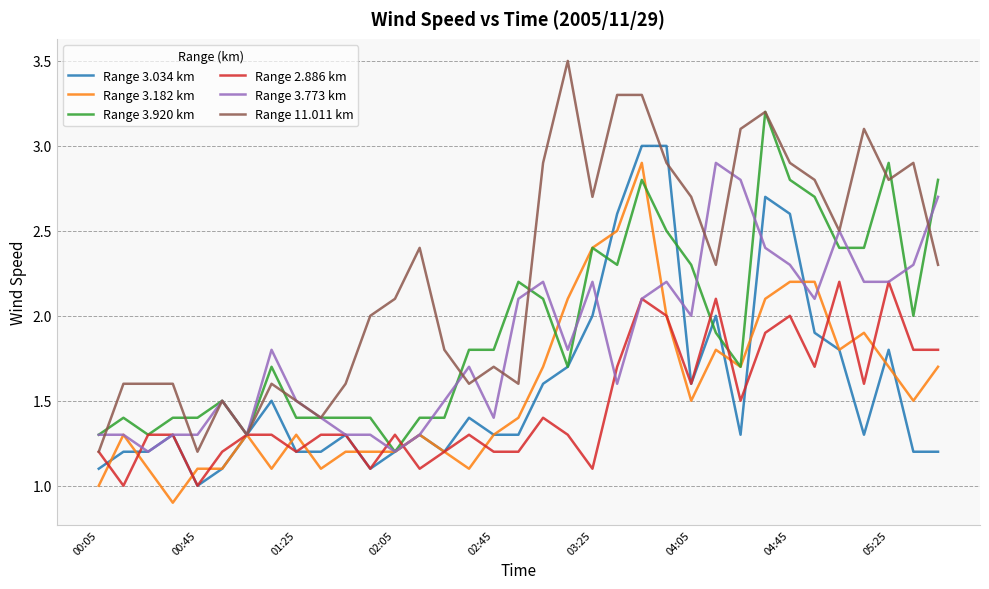

Is this an area chart (filled region under the line)?

No